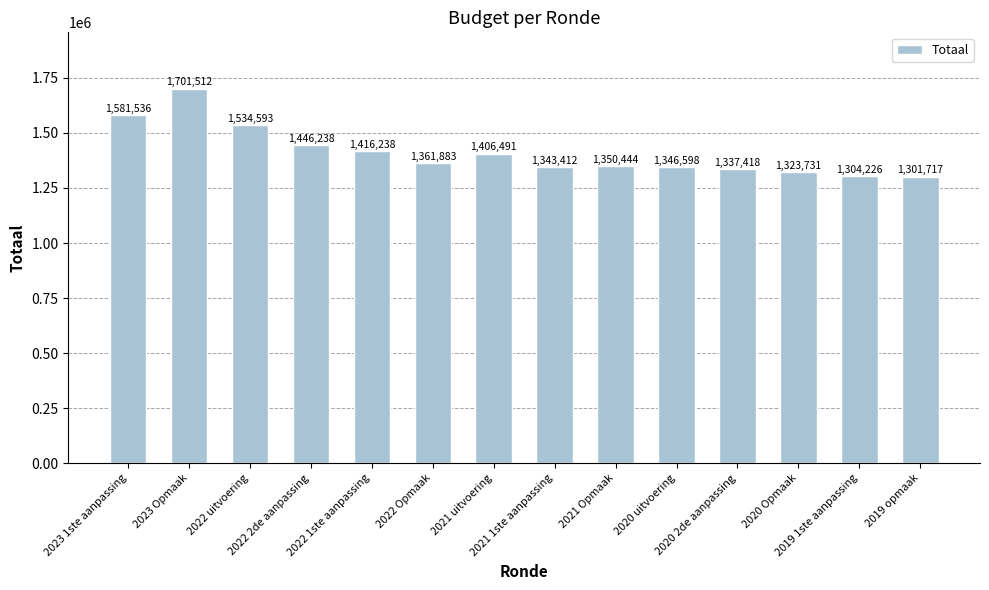

What is the sum of the values at 2019 1ste aanpassing and 2020 Opmaak?

2627957